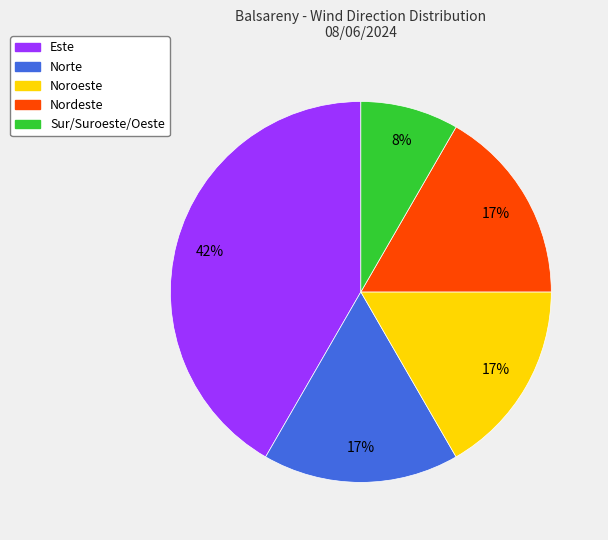

True or false: Nordeste accounts for 17% of the total.

True